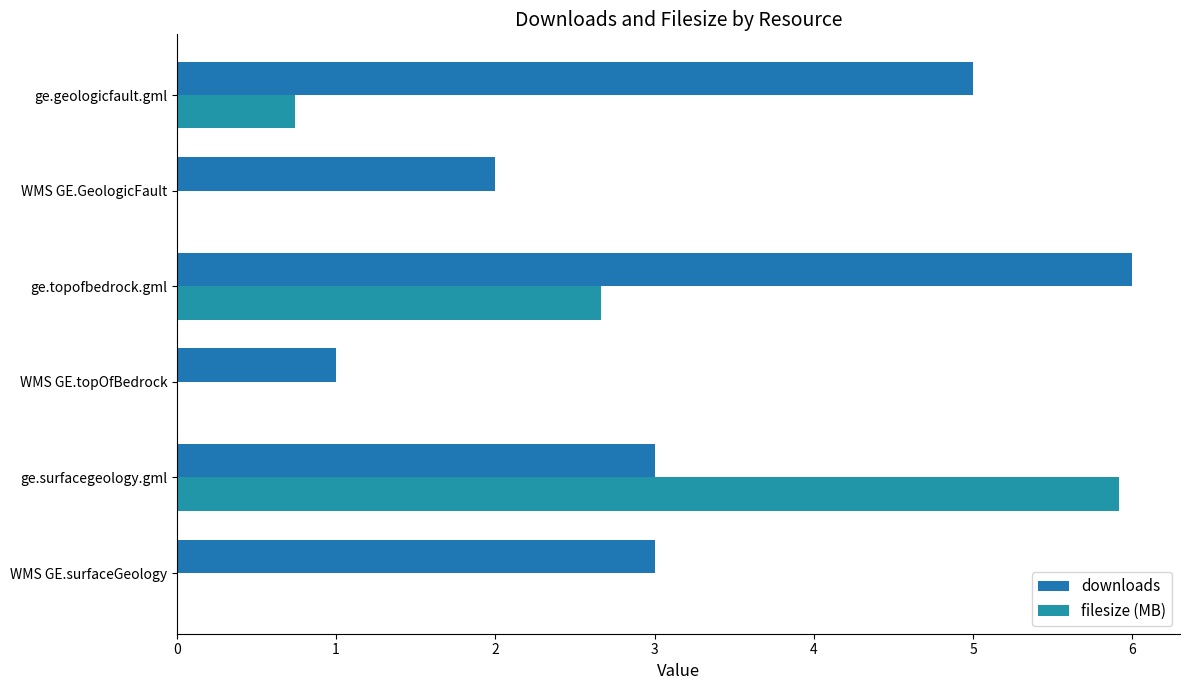

How many categories are shown in the chart?

6